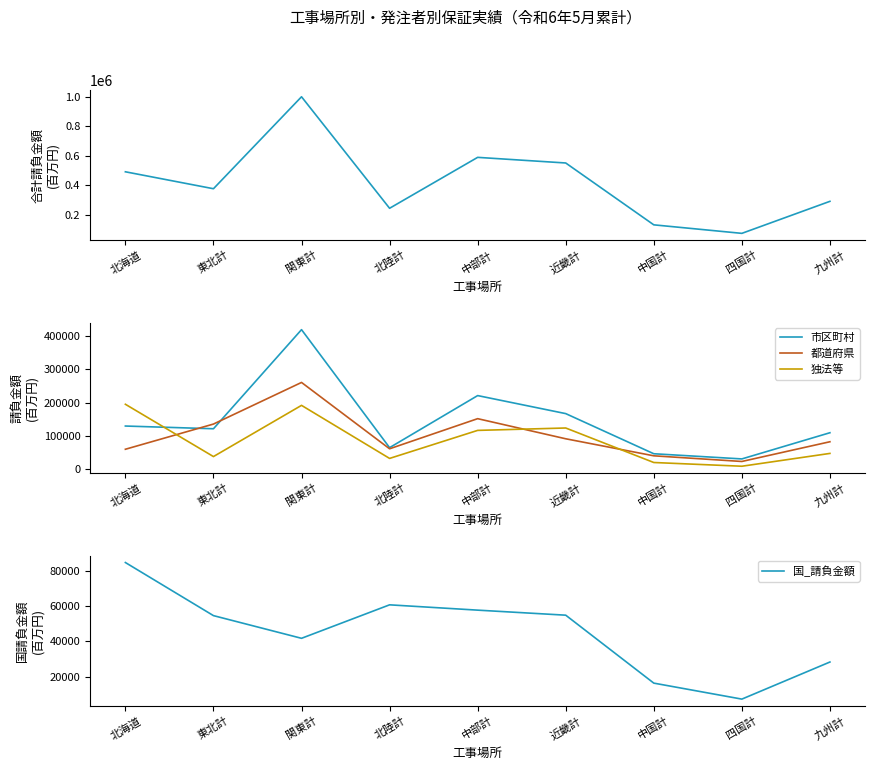

What is the lowest value of the 合計_請負金額 series?

72456